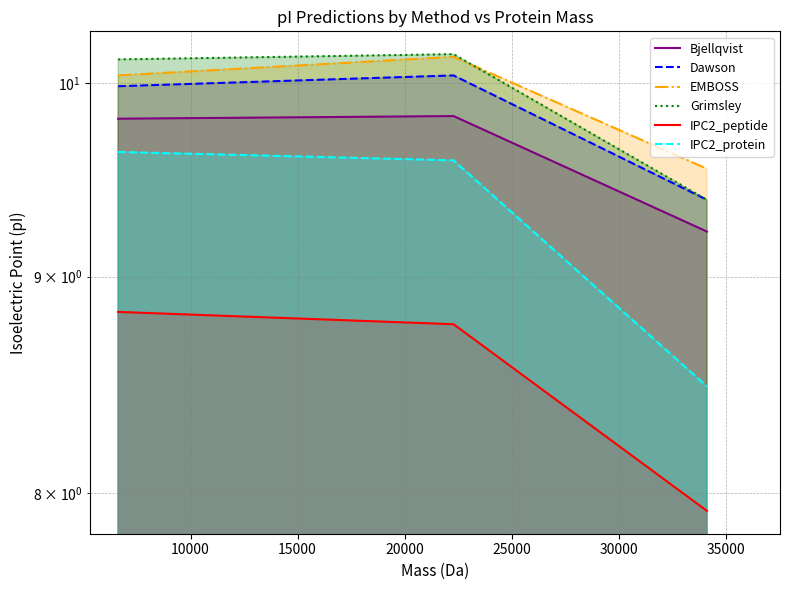

At how many categories does at least one series exceed 8?

3